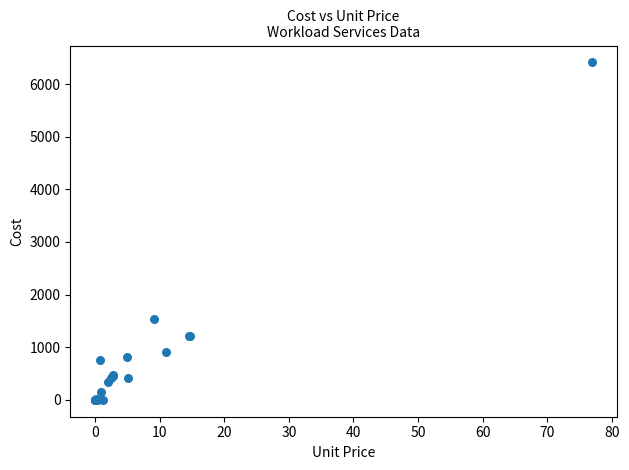

What Y value in the scatter plot is closest to 3205?

1531.0